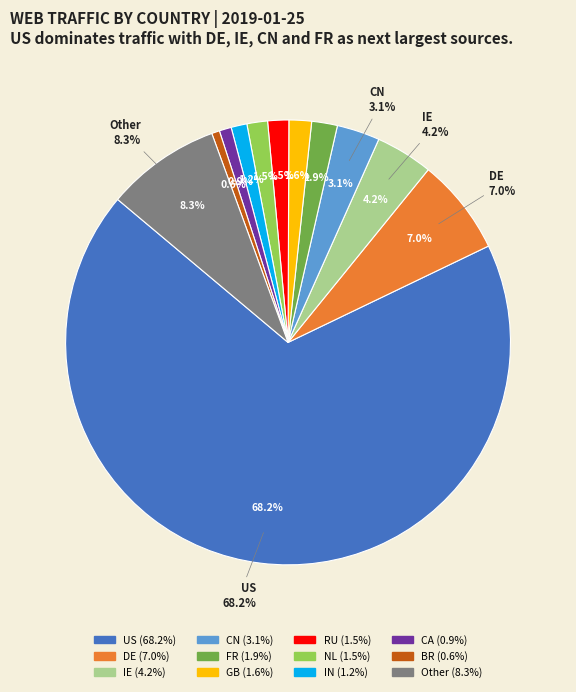

The IN slice represents 11% of the pie. True or false?

False